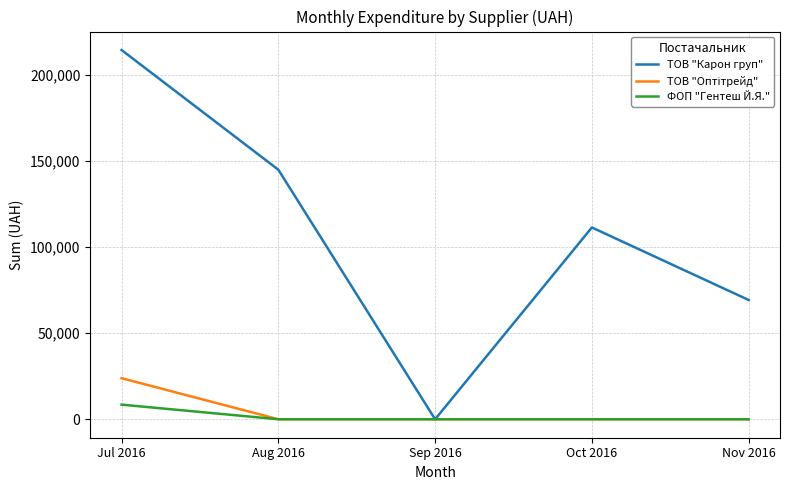

Which series has the widest spread of values?

ТОВ "Карон груп"